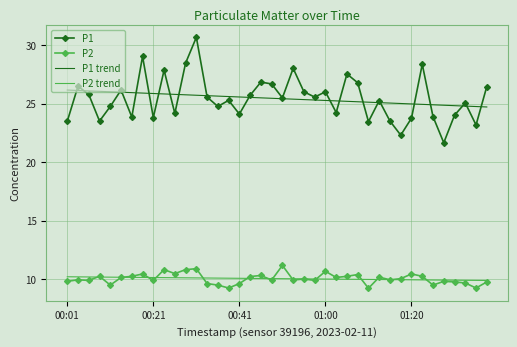

True or false: P1 and P2 cross at least once.

False